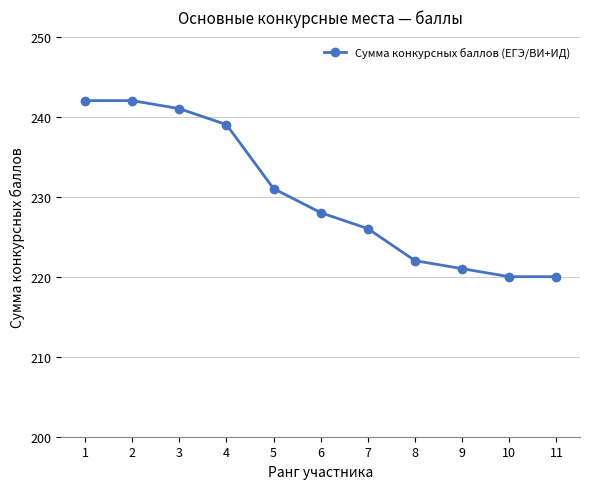

What is the change in value from 1 to 11?

-22